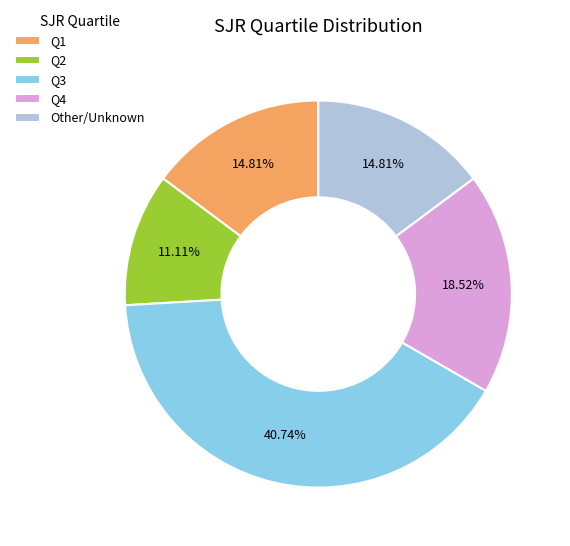

To the nearest percent, what is the difference between the largest and smallest slice percentages?

30%